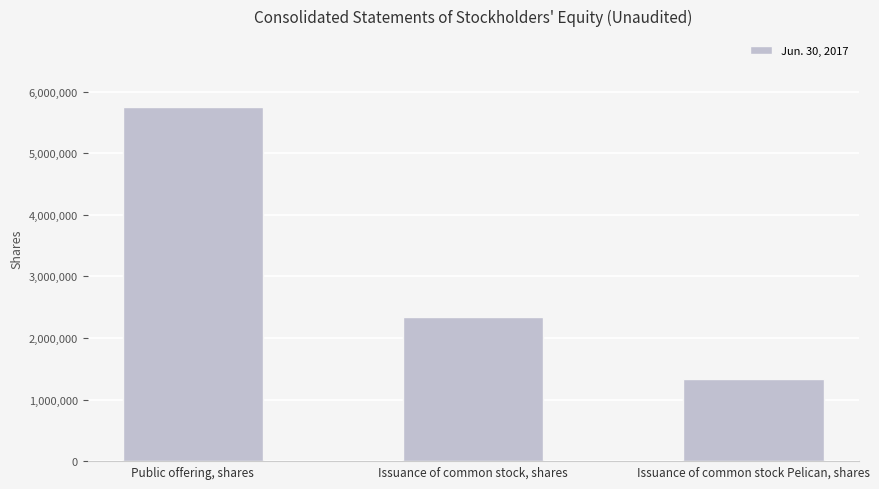

Read the value at Issuance of common stock Pelican, shares, to the nearest 50.

1331050